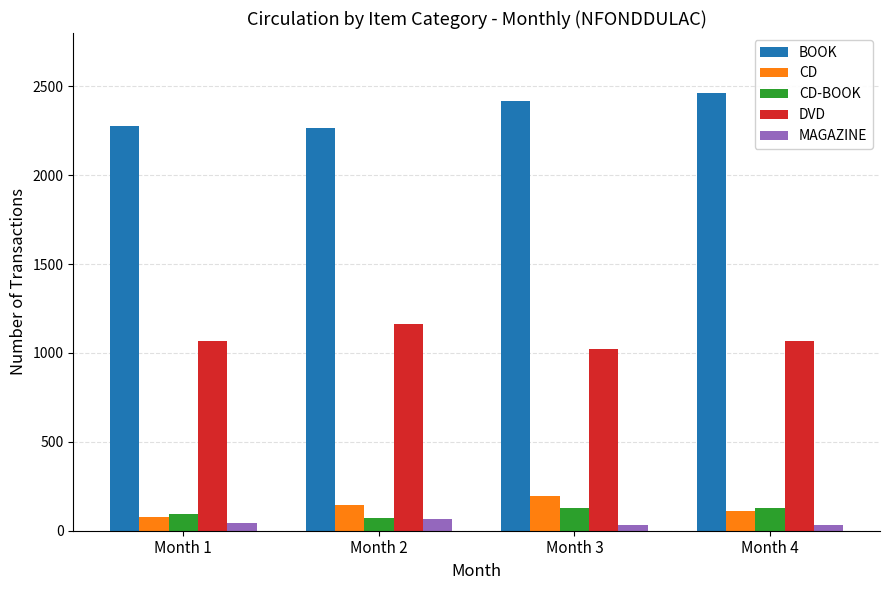

Which series has the largest range (max minus min)?

BOOK